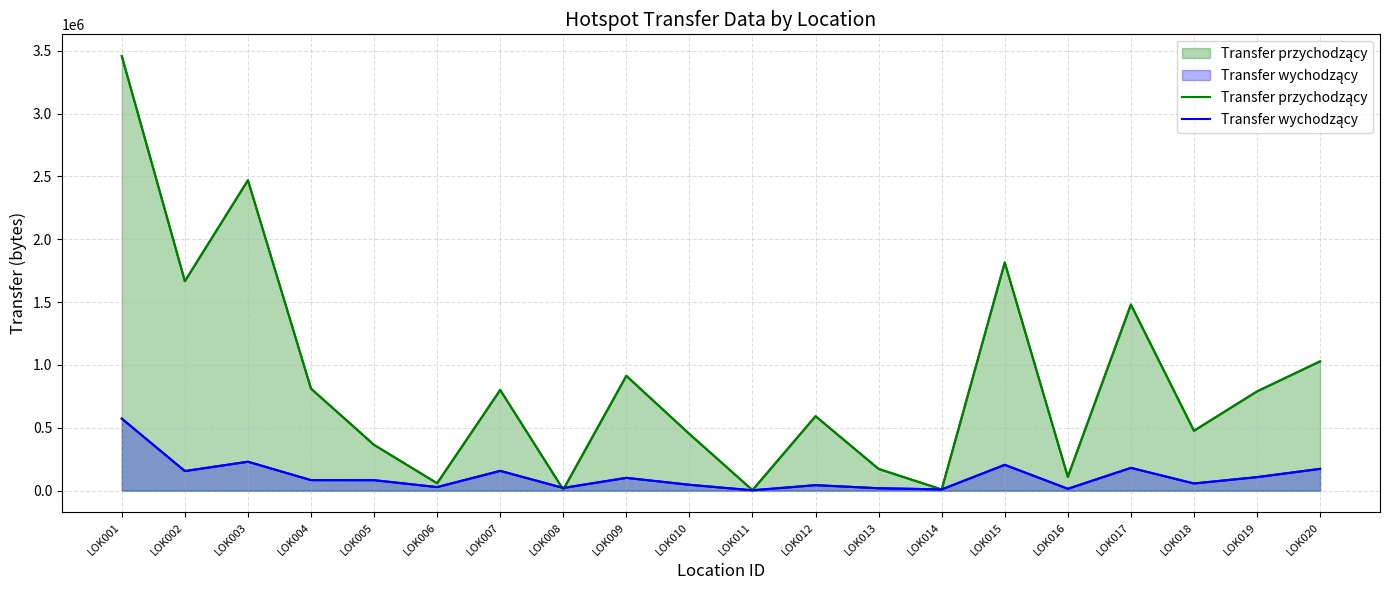

Reading right to left, extract all data points from this chart.

Transfer przychodzący: 1028856	789840	476728	1480400	110240	1815280	9888	173320	592968	4680	451456	913640	9360	801480	59208	364560	812096	2469208	1666680	3456864
Transfer wychodzący: 174008	108208	57752	181736	15416	206000	10480	19816	44344	3512	47328	102328	22016	157920	28912	83824	84304	230616	156520	573432